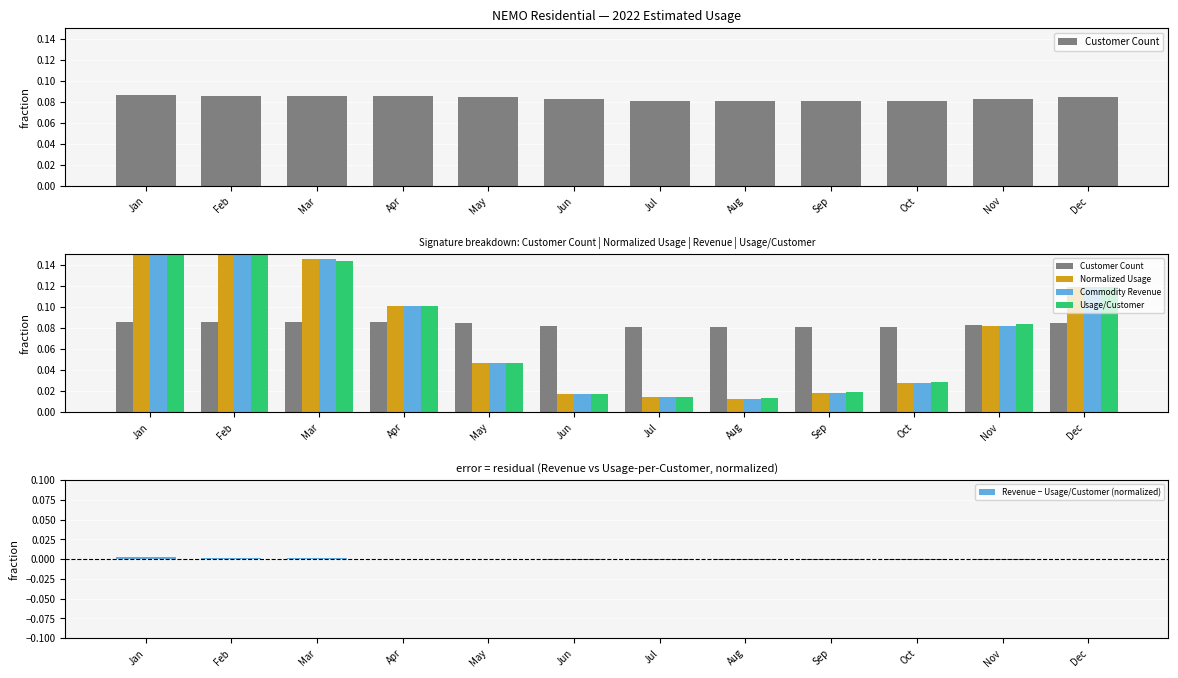

Between Jan and Jun, which series saw the biggest shift?

Normalized Usage